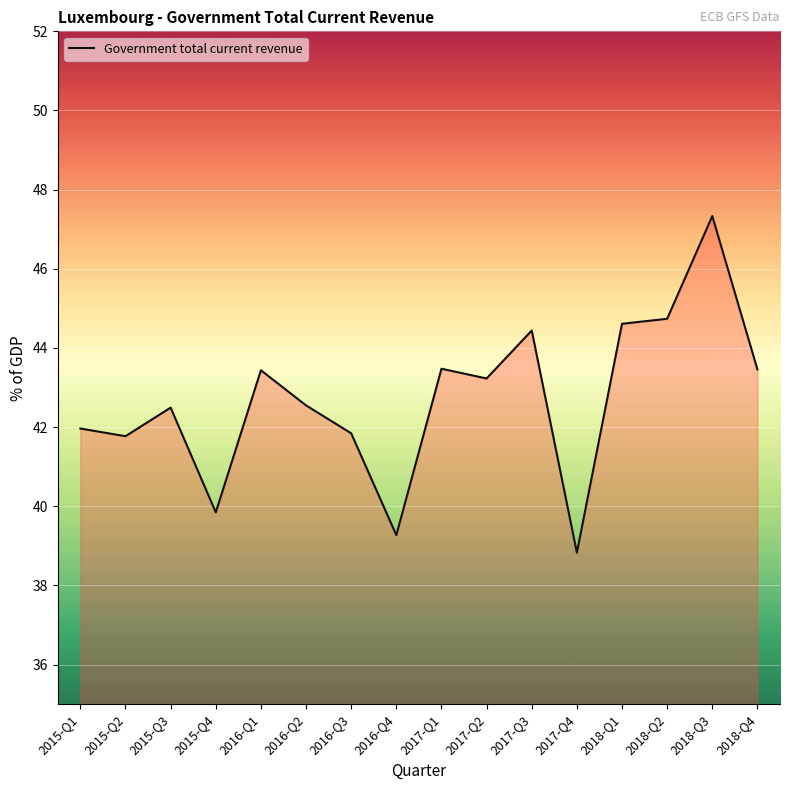

Read the value at 2018-Q3.

47.3